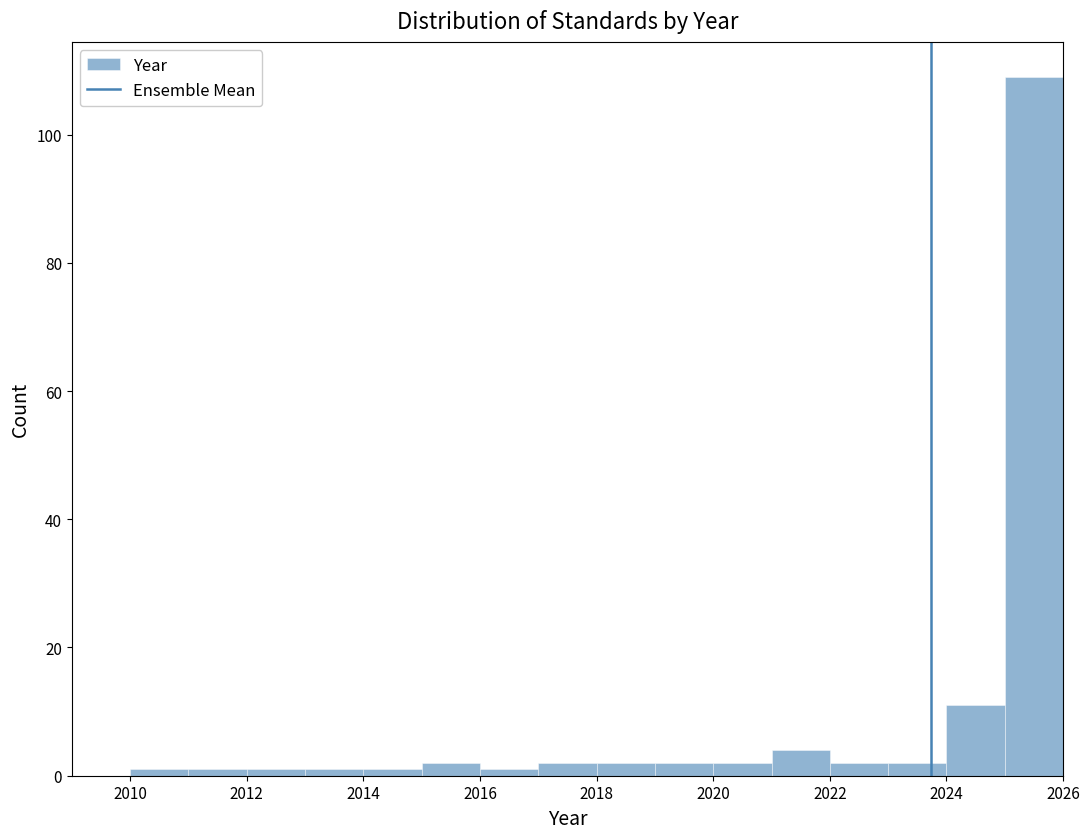

How tall is the bar that spans 2024 to 2025 on the x-axis? The values are not printed on the chart, so give them approximately, as read against the axis.

12